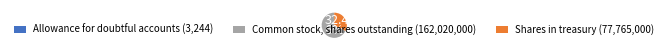

To the nearest percent, what portion does Common stock, shares outstanding represent?

68%